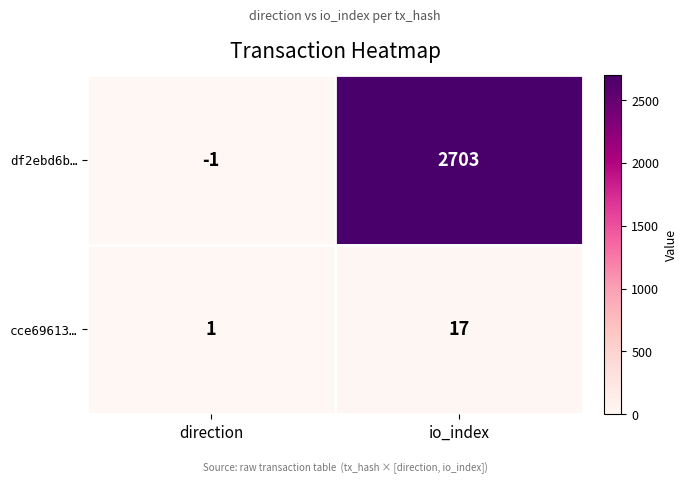

The value of df2ebd6b… at direction is -1. True or false?

True